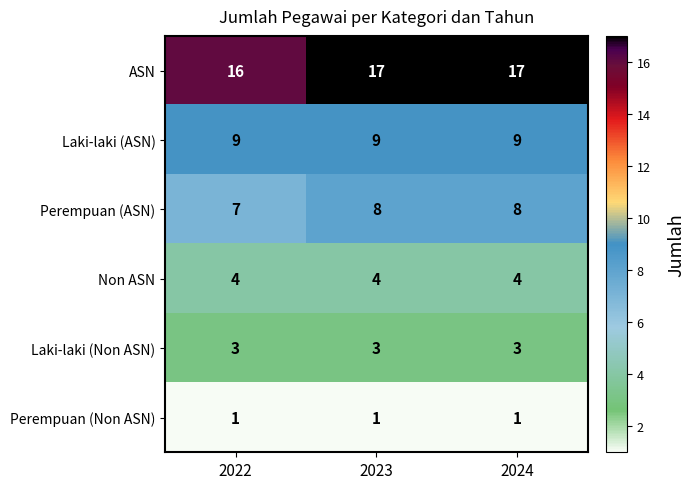

What is the difference between the highest and lowest values at 2023?

16